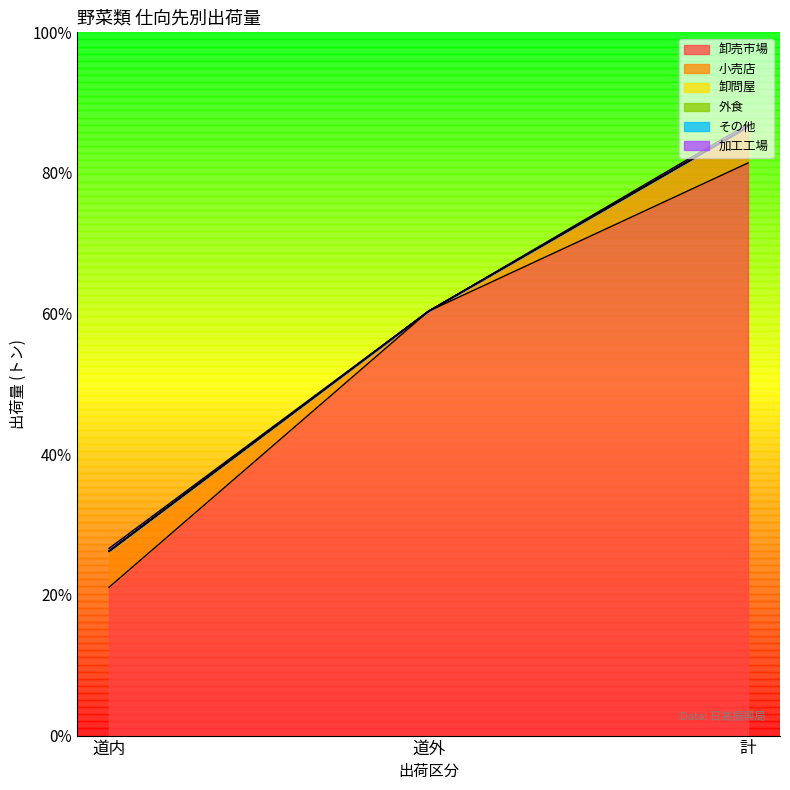

Is it true that 卸問屋 equals 0.3 at 計?

False